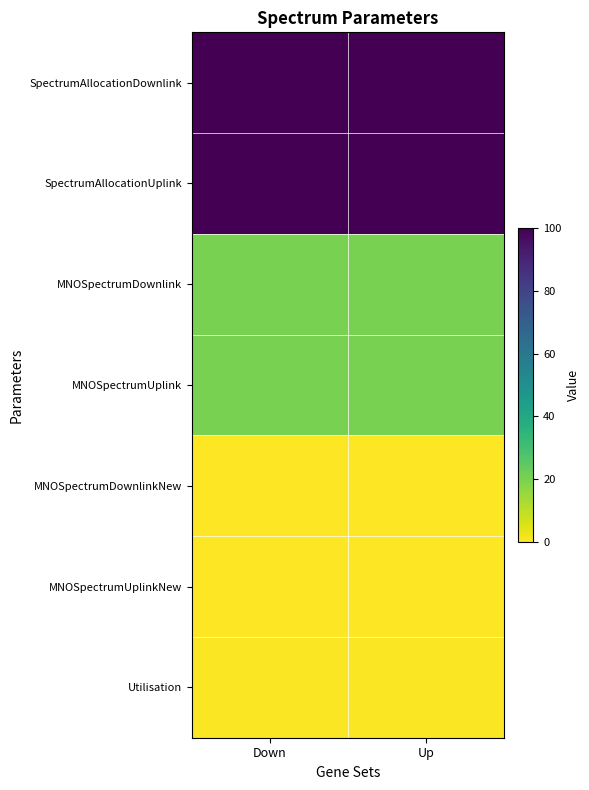

Which series has the largest total across all categories?

SpectrumAllocationDownlink